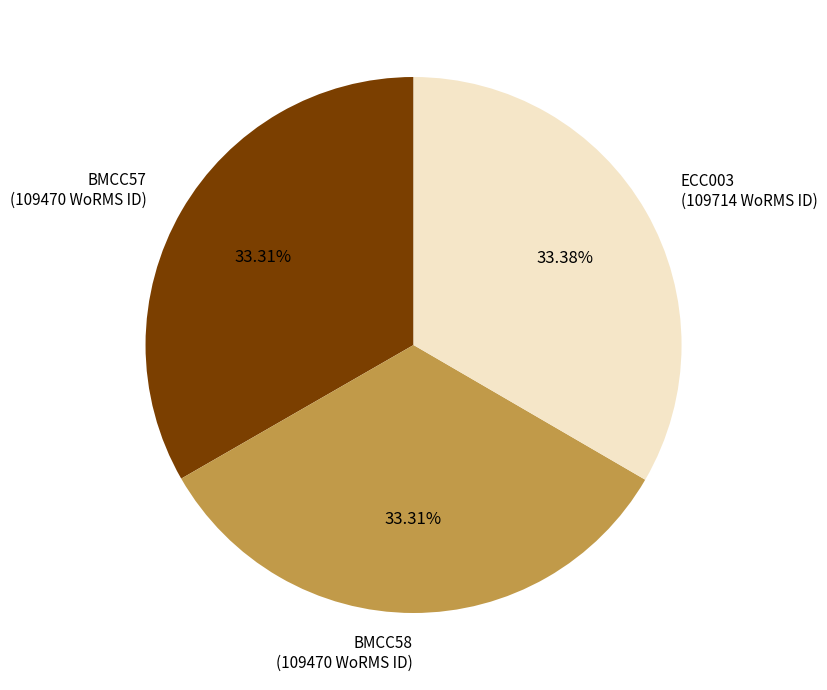

Does any single category account for the majority?

No